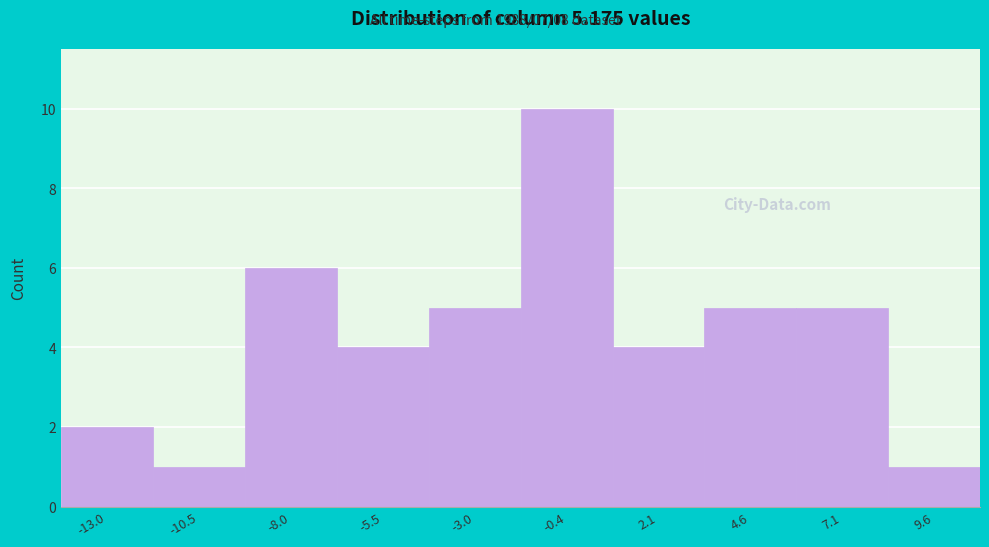

Reading left to right, list every bar in this chart as the range it spans on the x-axis followed by its height. Neither the bar edges nor the heights are printed on the chart, so give them approximately, as read against the axes.

-14.5 to -12.0: 2
-12.0 to -9.5: 1
-9.5 to -6.5: 6
-6.5 to -4.0: 4
-4.0 to -1.5: 5
-1.5 to 1.0: 10
1.0 to 3.5: 4
3.5 to 6.0: 5
6.0 to 8.5: 5
8.5 to 11.0: 1